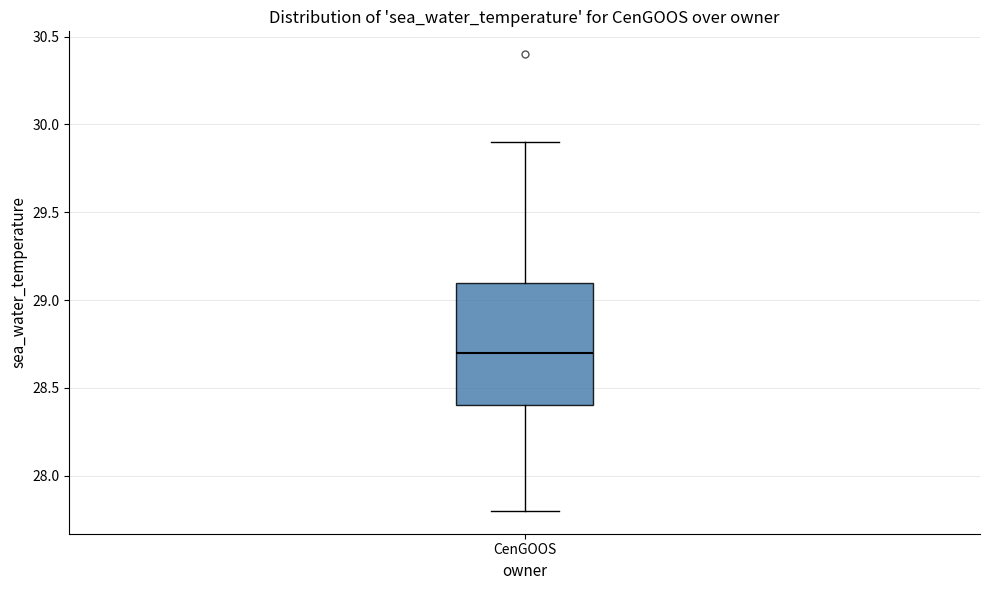

Read this box plot against the y-axis: the position of the median line, the range covered by the box, and the ends of both whiskers. The values are not printed on the chart, so give them approximately, as read against the axis.

median 28.7, box 28.4 to 29.1, whiskers 27.8 to 29.9